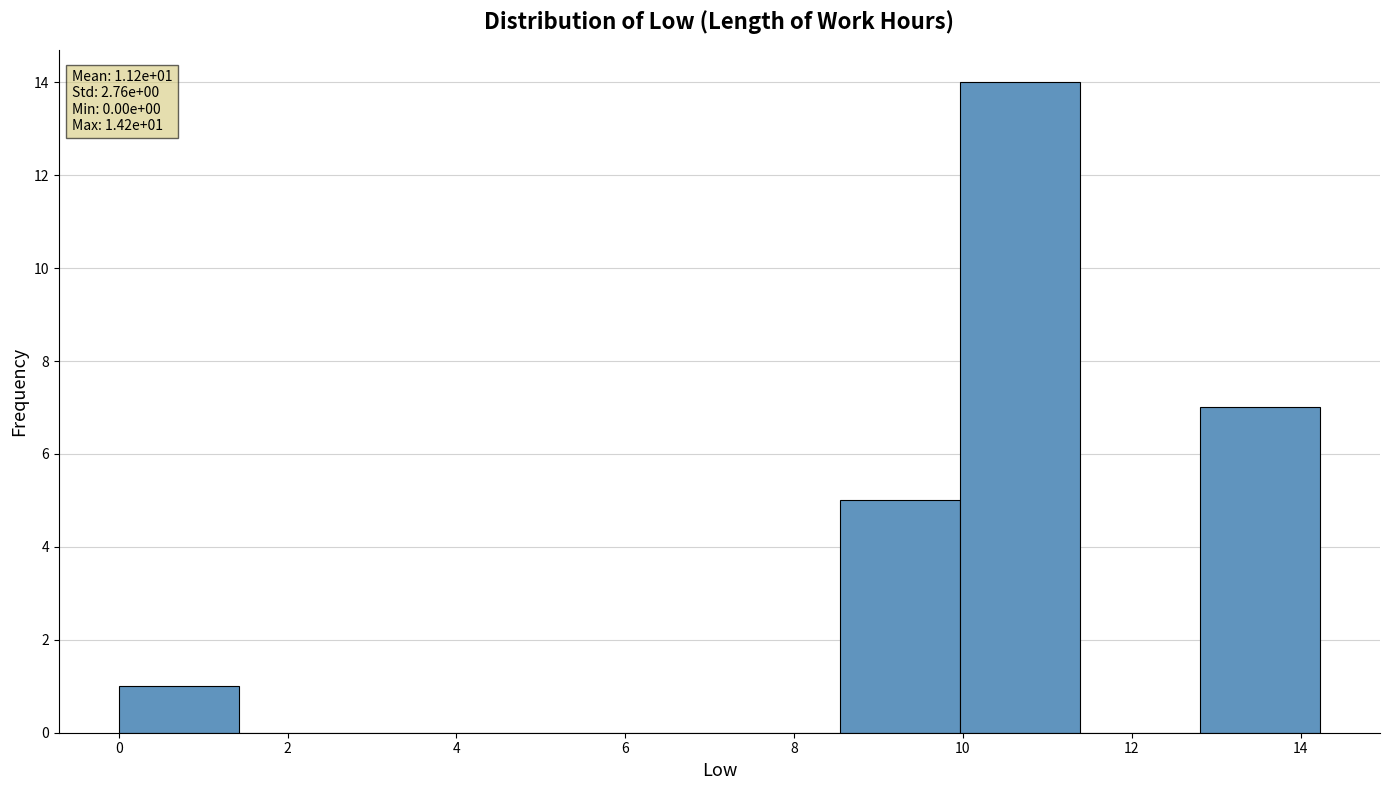

Which range on the x-axis has the tallest bar?

10.0 to 11.4